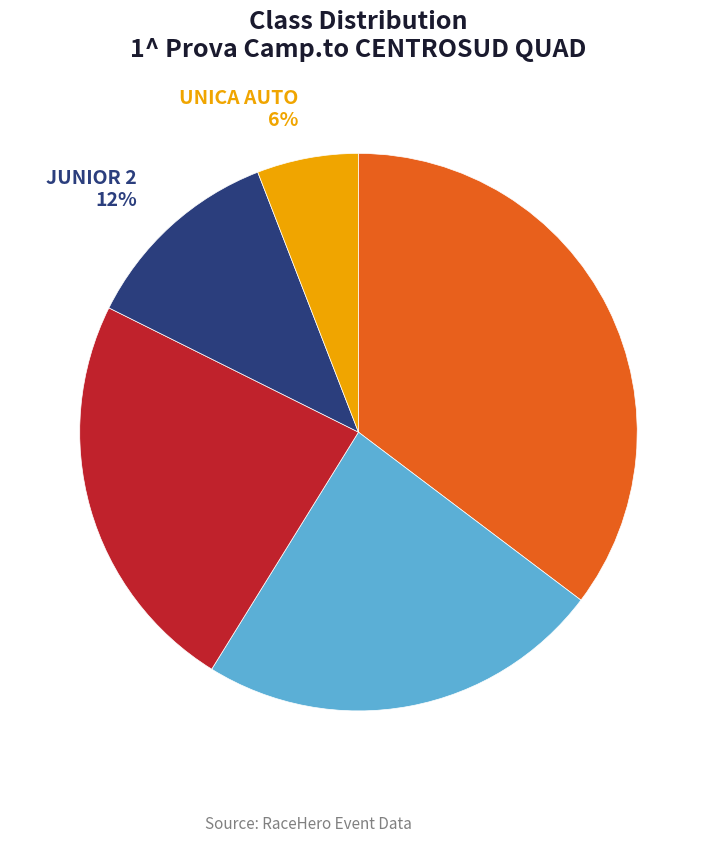

Does JUNIOR 2 represent more than half of the total?

No